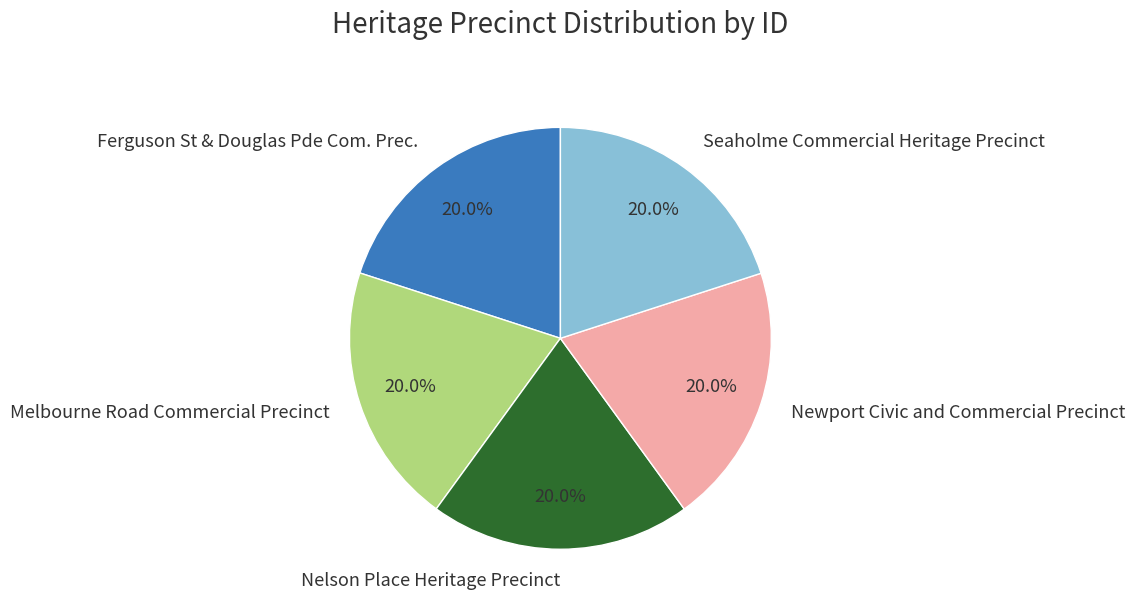

To the nearest percent, what portion does Newport Civic and Commercial Precinct represent?

20%